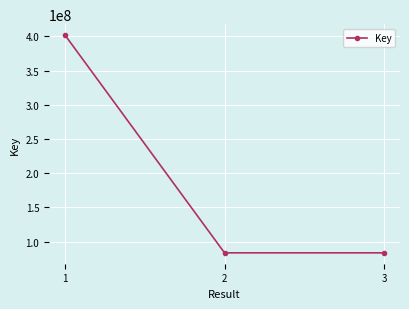

What is the sum of all values?

568955533